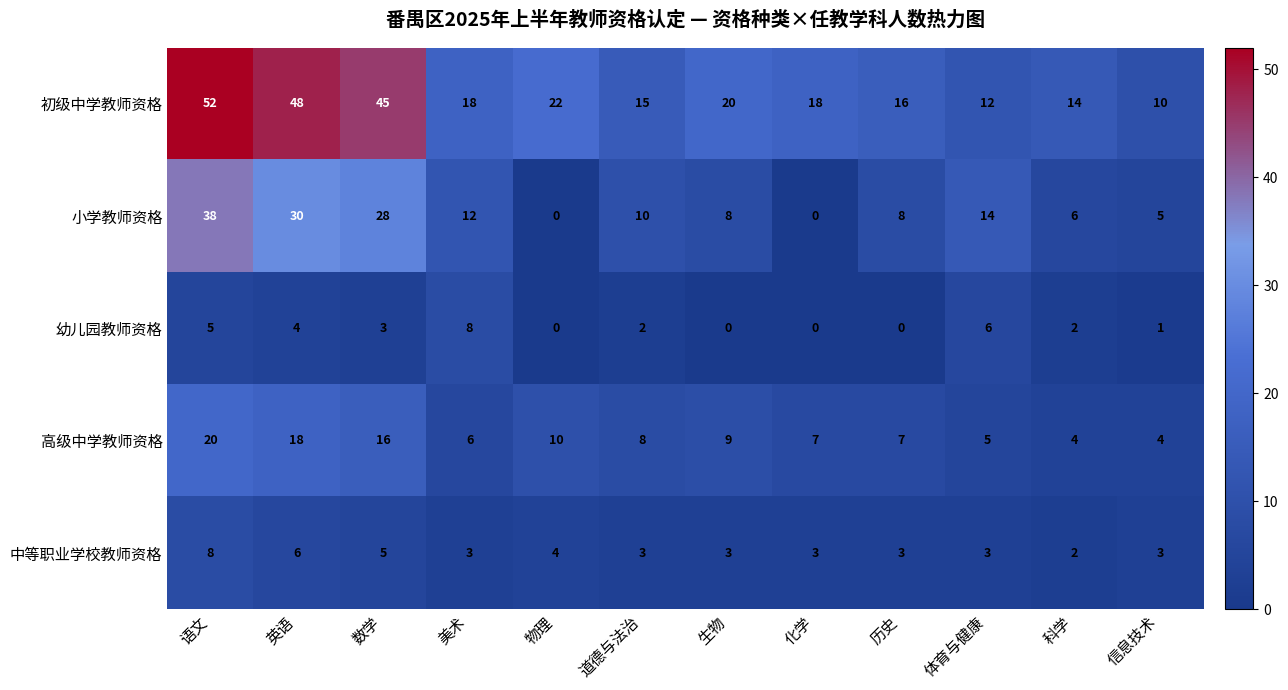

Rank the series at 体育与健康 from lowest to highest value.

中等职业学校教师资格, 高级中学教师资格, 幼儿园教师资格, 初级中学教师资格, 小学教师资格